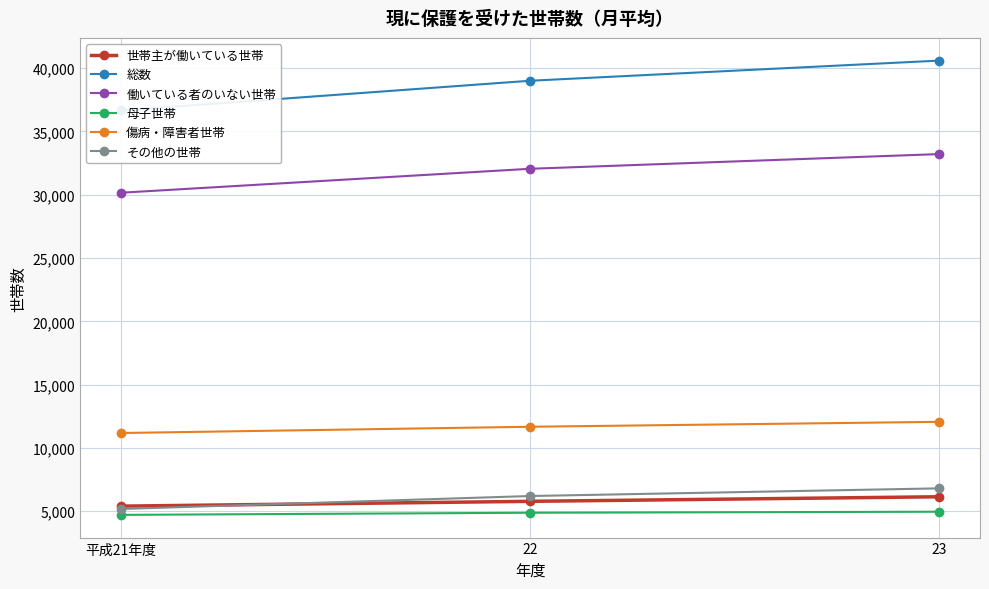

At which category is the sum across all series the highest?

23